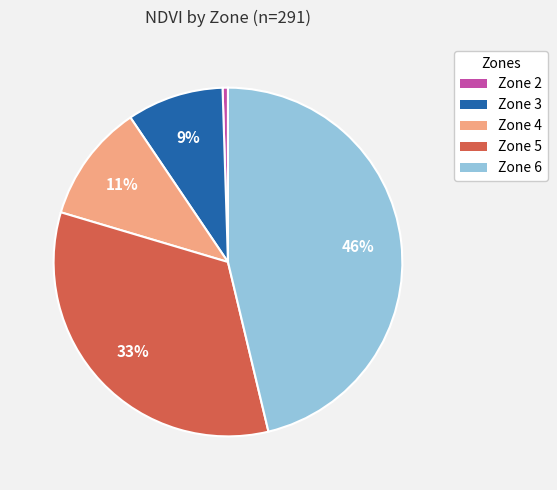

To the nearest percent, what is the difference between the Zone 6 and Zone 4 slice percentages?

35%